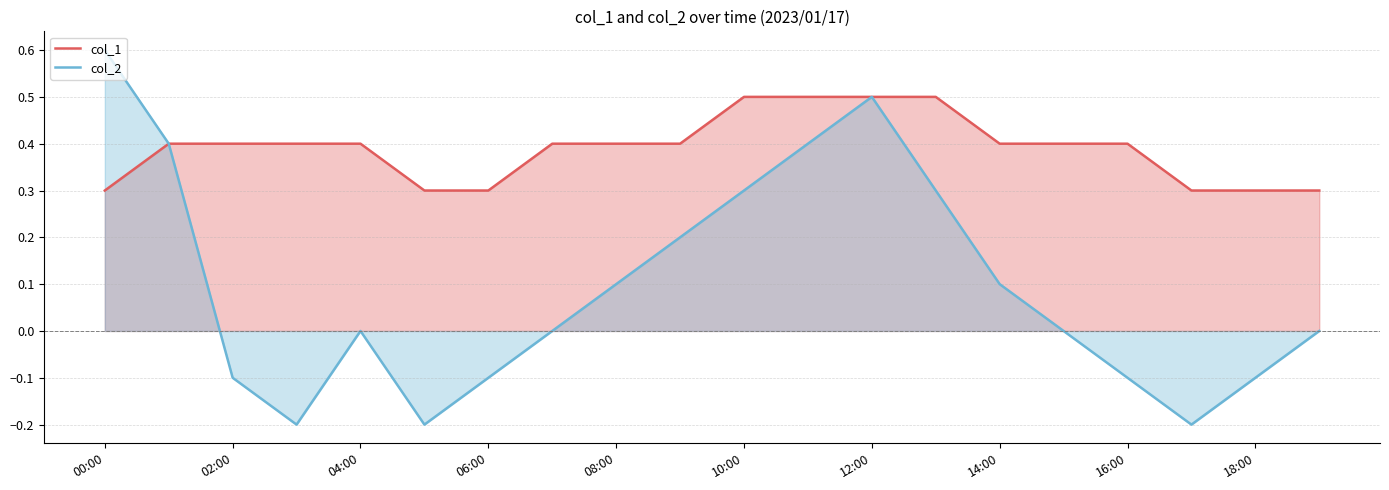

List the series in order of their peak value, lowest first.

col_1, col_2